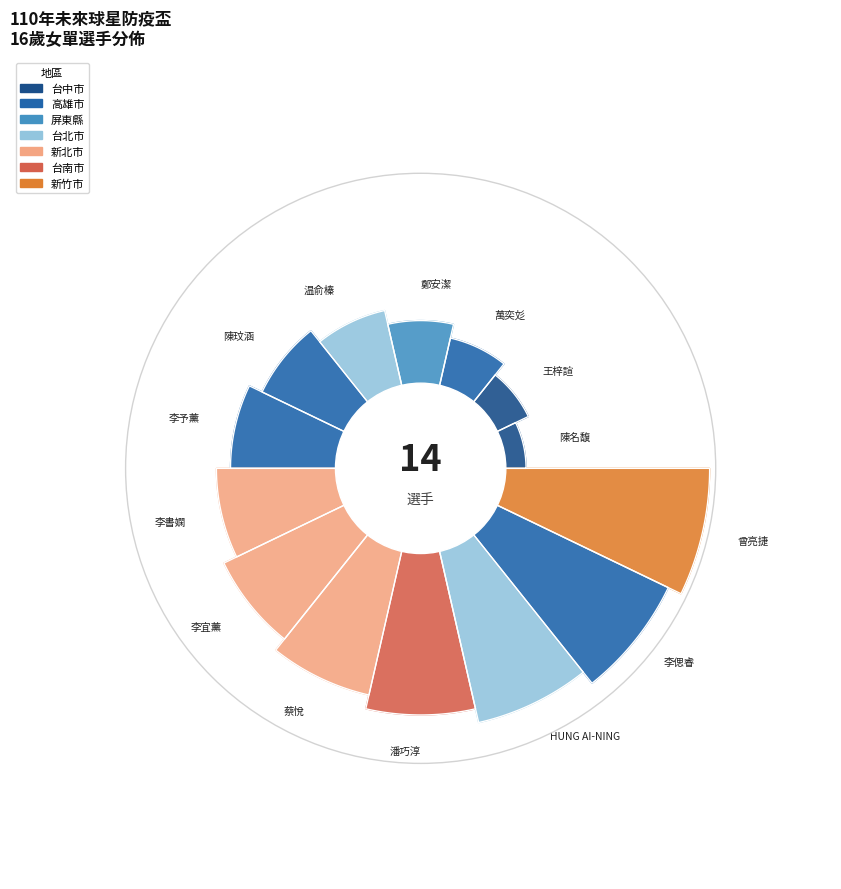

To the nearest percent, what is the combined percentage of 陳玟涵 and 李書嫻?

13%